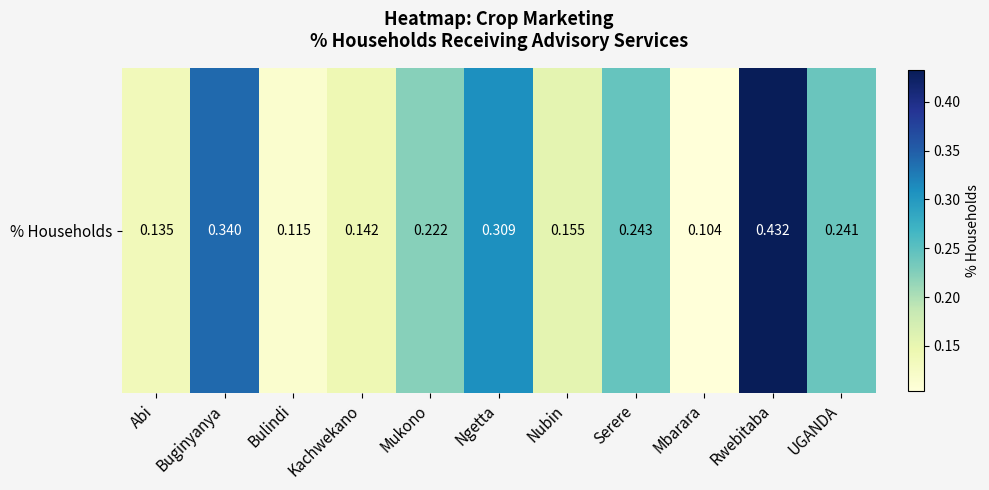

List the labels in order of value, smallest first.

Mbarara, Bulindi, Abi, Kachwekano, Nubin, Mukono, UGANDA, Serere, Ngetta, Buginyanya, Rwebitaba